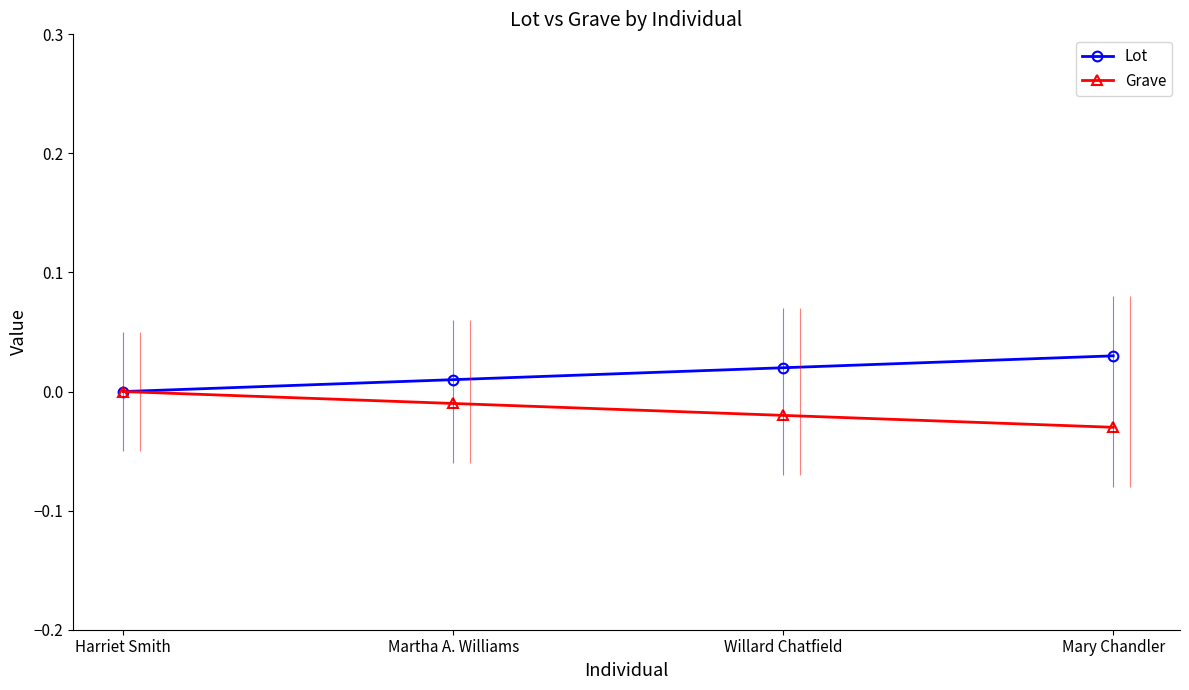

At Harriet Smith, list the series in order from smallest to largest.

Lot, Grave